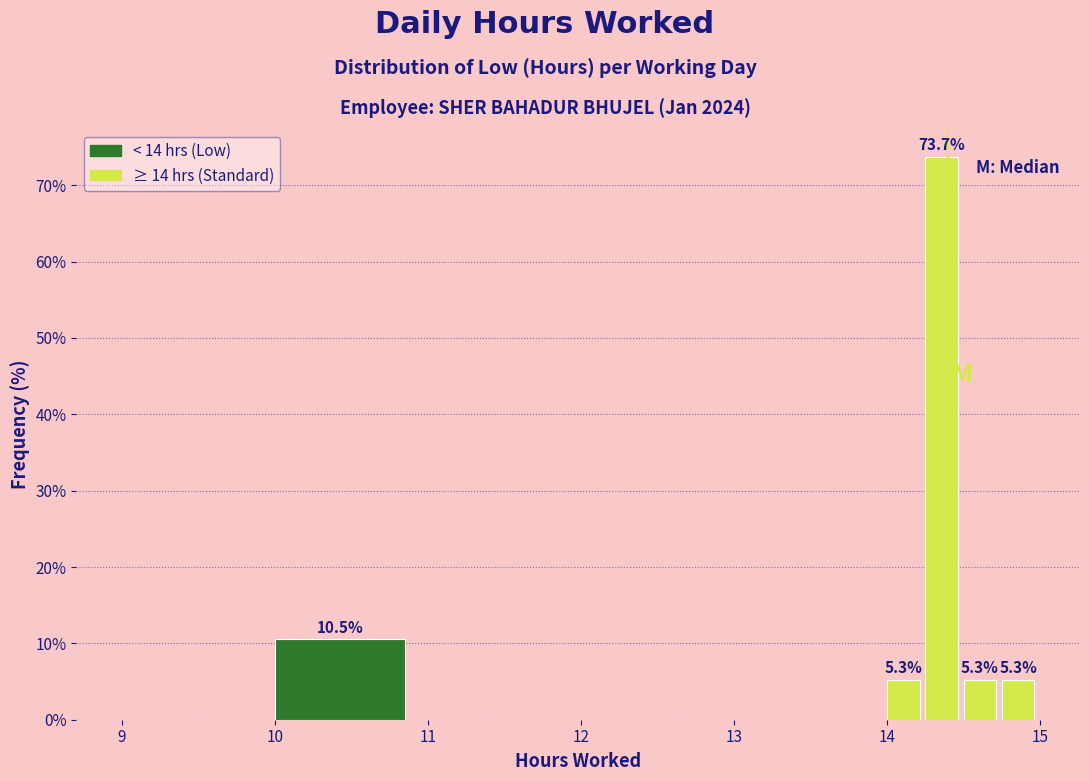

Read against the x-axis, roughly where is the centre of the tallest bar?

14.4